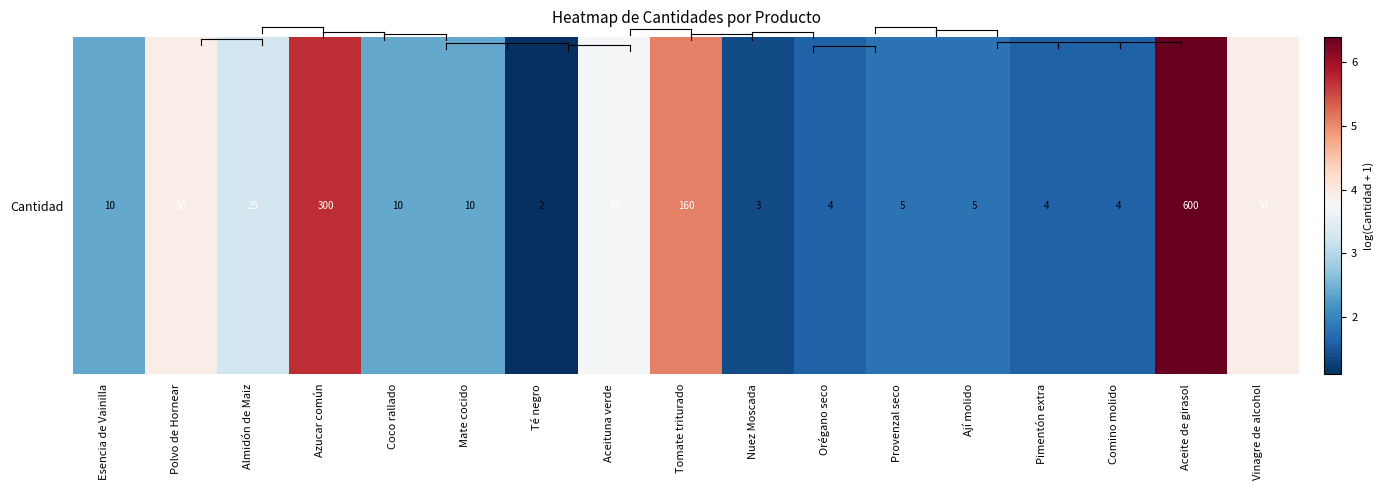

Reading left to right, transcribe all the data shown in this chart.

2.4	3.9	3.3	5.7	2.4	2.4	1.1	3.7	5.1	1.4	1.6	1.8	1.8	1.6	1.6	6.4	3.9